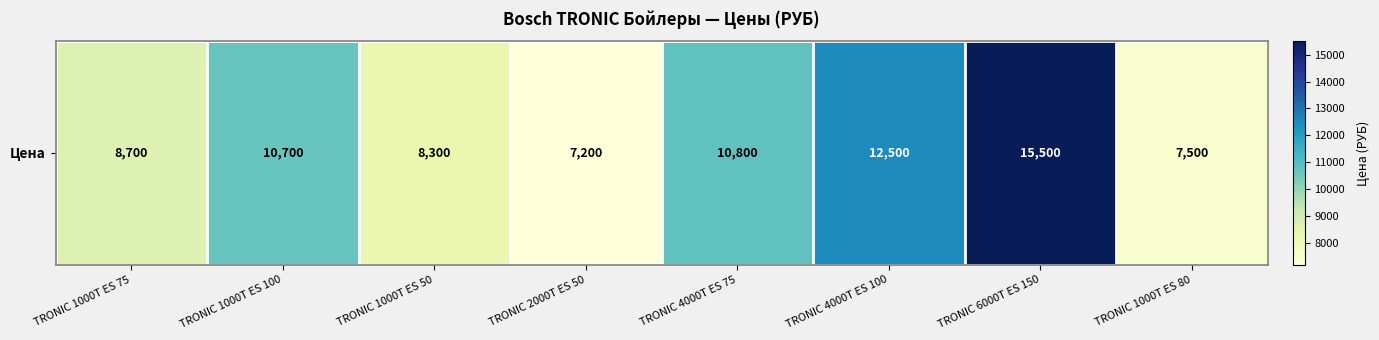

Reading right to left, extract all data points from this chart.

TRONIC 1000T ES 80=7500	TRONIC 6000T ES 150=15500	TRONIC 4000T ES 100=12500	TRONIC 4000T ES 75=10800	TRONIC 2000T ES 50=7200	TRONIC 1000T ES 50=8300	TRONIC 1000T ES 100=10700	TRONIC 1000T ES 75=8700